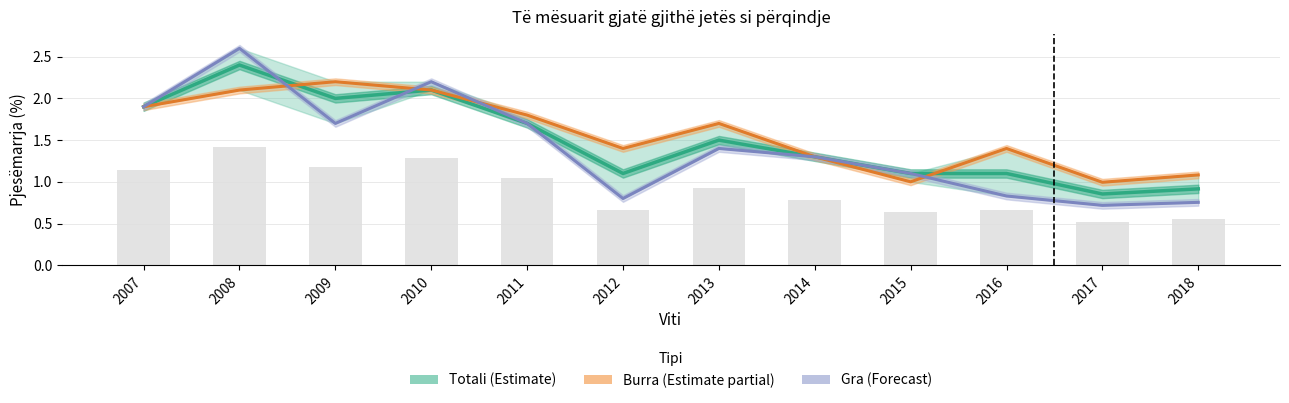

At which category is the sum across all series the highest?

2008